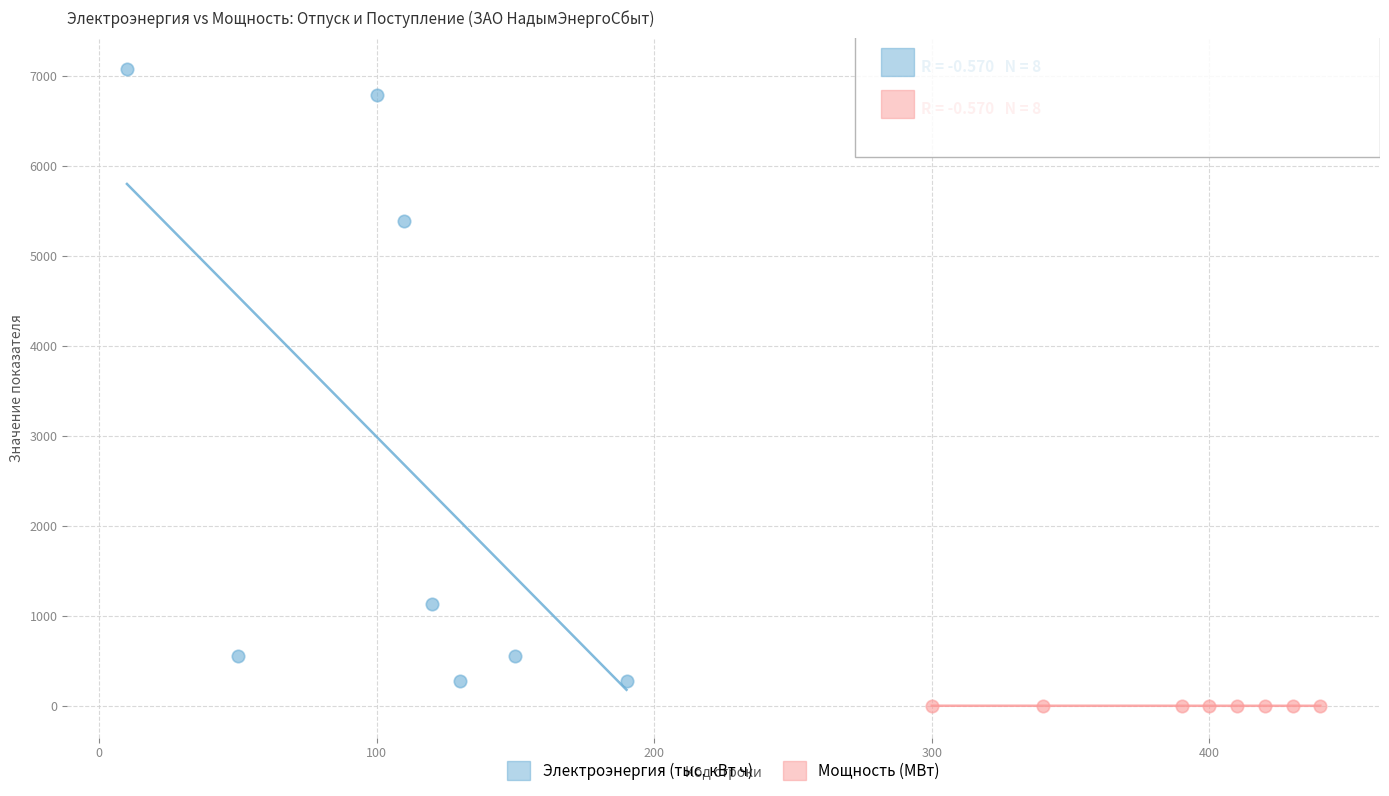

Which series has the widest spread of Y values?

Электроэнергия (тыс. кВт ч)